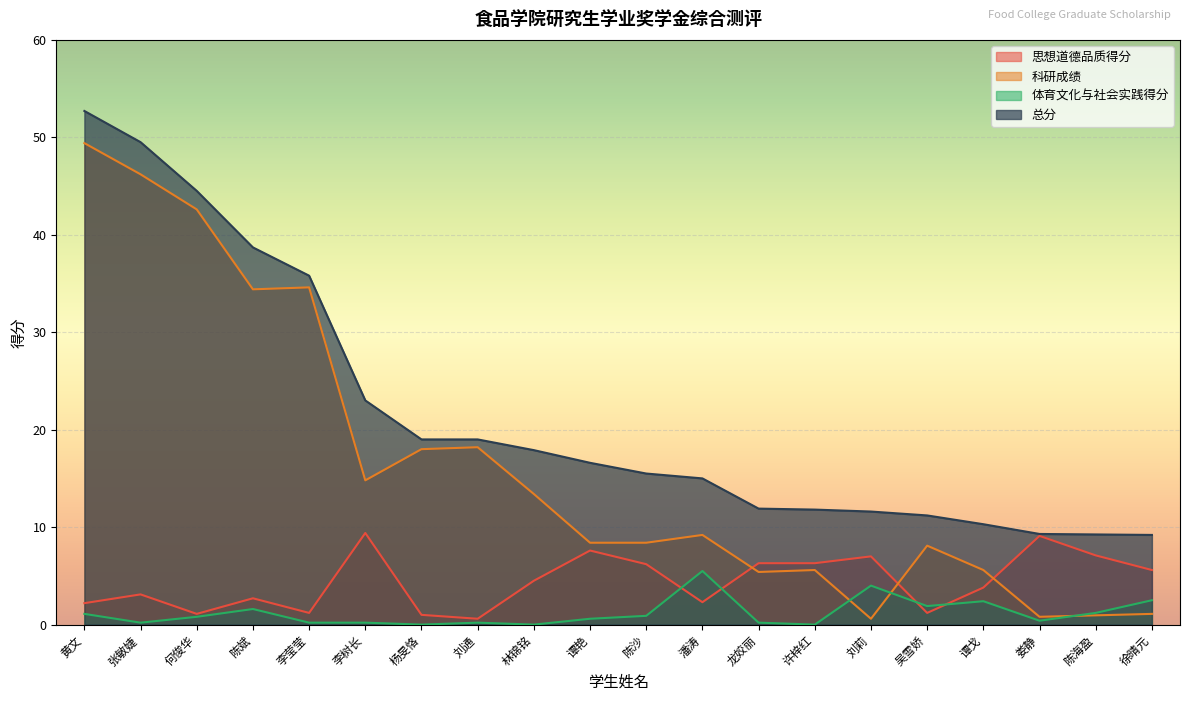

Reading left to right, what are all the values shown in this chart?

思想道德品质得分: 黄文=2.2	张敏婕=3.1	何俊华=1.1	陈斌=2.7	李莹莹=1.2	李树长=9.4	杨旻恪=1.0	刘通=0.6	林锦铭=4.5	谭艳=7.6	陈沙=6.2	潘涛=2.3	龙姣丽=6.3	许梓红=6.3	刘莉=7.0	吴雪娇=1.2	谭戈=3.8	娄静=9.1	陈海盈=7.1	徐晴元=5.6
科研成绩: 黄文=49.4	张敏婕=46.2	何俊华=42.6	陈斌=34.4	李莹莹=34.6	李树长=14.8	杨旻恪=18.0	刘通=18.2	林锦铭=13.4	谭艳=8.4	陈沙=8.4	潘涛=9.2	龙姣丽=5.4	许梓红=5.6	刘莉=0.6	吴雪娇=8.1	谭戈=5.6	娄静=0.8	陈海盈=0.9	徐晴元=1.1
体育文化与社会实践得分: 黄文=1.1	张敏婕=0.2	何俊华=0.8	陈斌=1.6	李莹莹=0.2	李树长=0.2	杨旻恪=0.0	刘通=0.2	林锦铭=0.0	谭艳=0.6	陈沙=0.9	潘涛=5.5	龙姣丽=0.2	许梓红=0.0	刘莉=4.0	吴雪娇=1.9	谭戈=2.4	娄静=0.4	陈海盈=1.2	徐晴元=2.5
总分: 黄文=52.7	张敏婕=49.5	何俊华=44.5	陈斌=38.7	李莹莹=35.8	李树长=23.0	杨旻恪=19.0	刘通=19.0	林锦铭=17.9	谭艳=16.6	陈沙=15.5	潘涛=15.0	龙姣丽=11.9	许梓红=11.8	刘莉=11.6	吴雪娇=11.2	谭戈=10.3	娄静=9.3	陈海盈=9.2	徐晴元=9.2